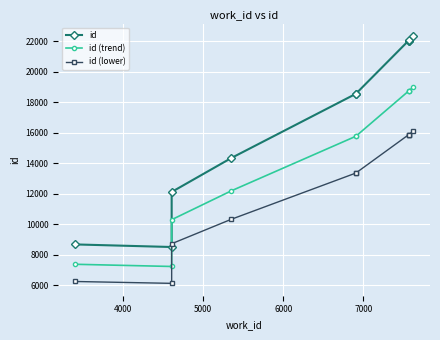

Which series has the largest total across all categories?

id